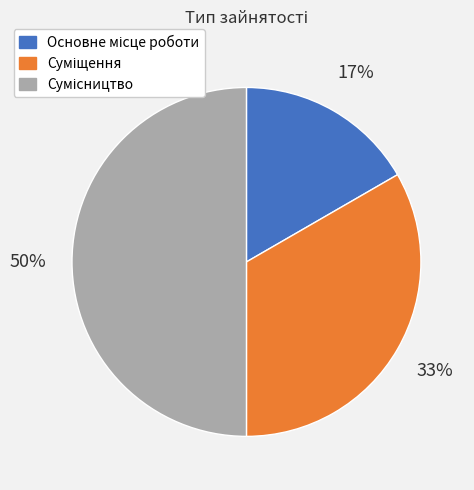

To the nearest percent, what is the difference between the largest and smallest slice percentages?

33%